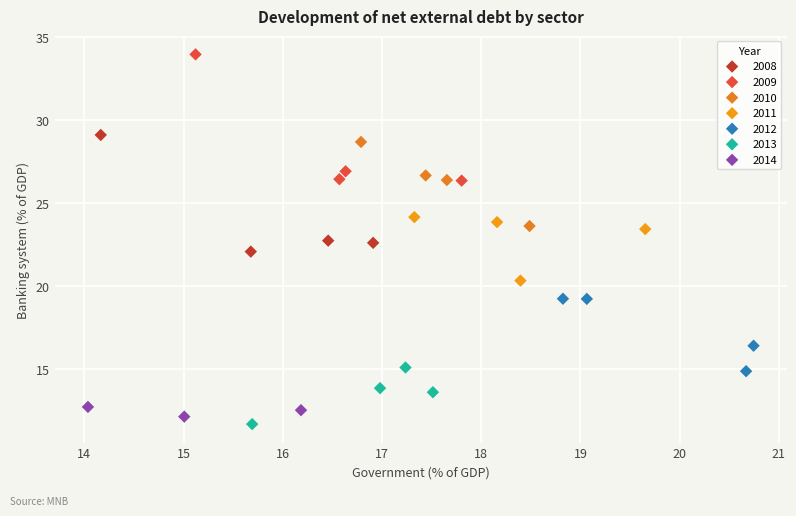

Which series has the widest spread of Y values?

2009